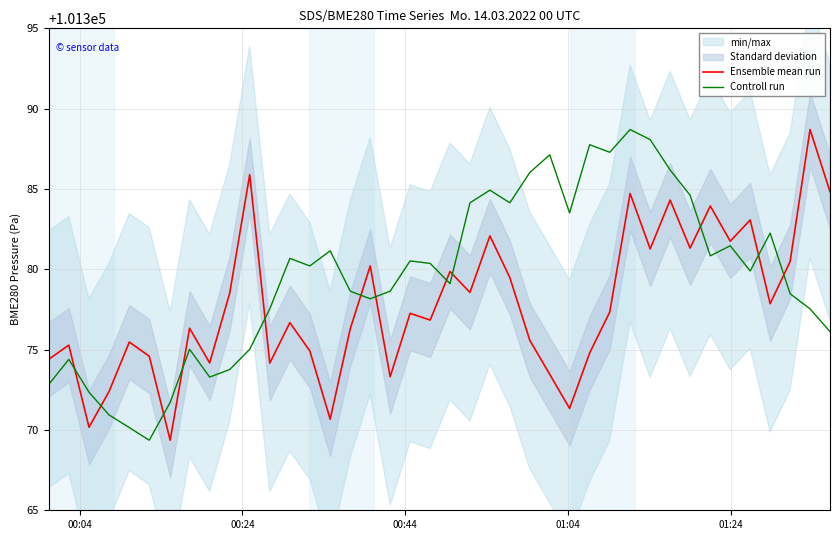

What is the difference between the second highest and second lowest values in the Controll run series?

17.9